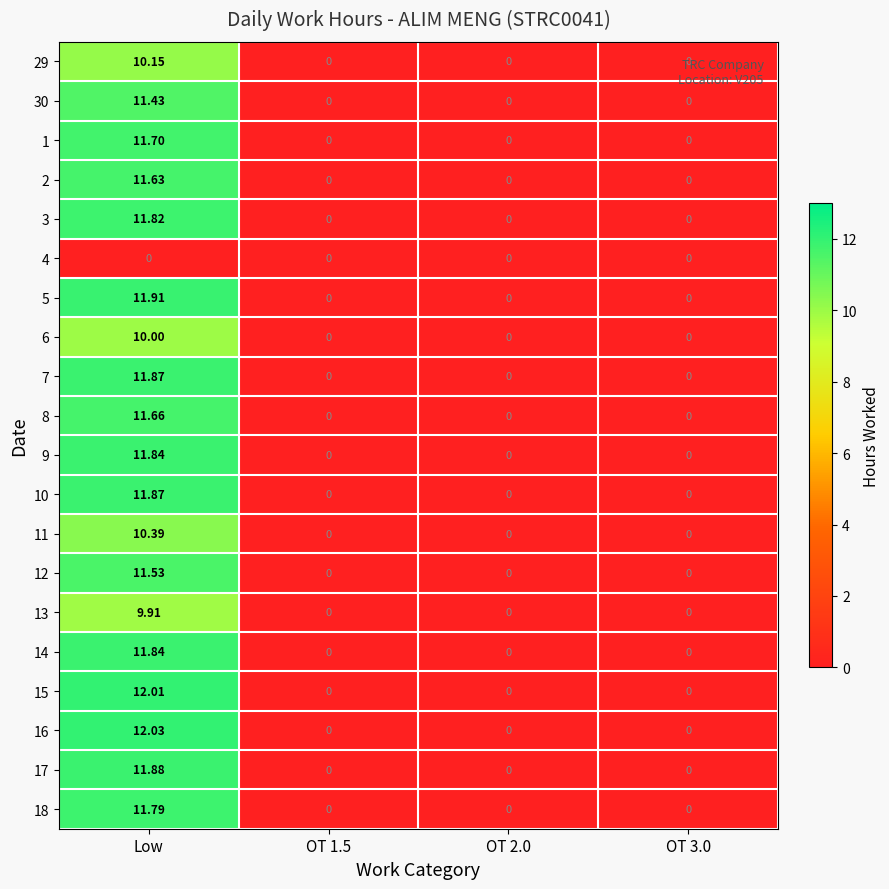

Which category has the highest value across all series?

Low